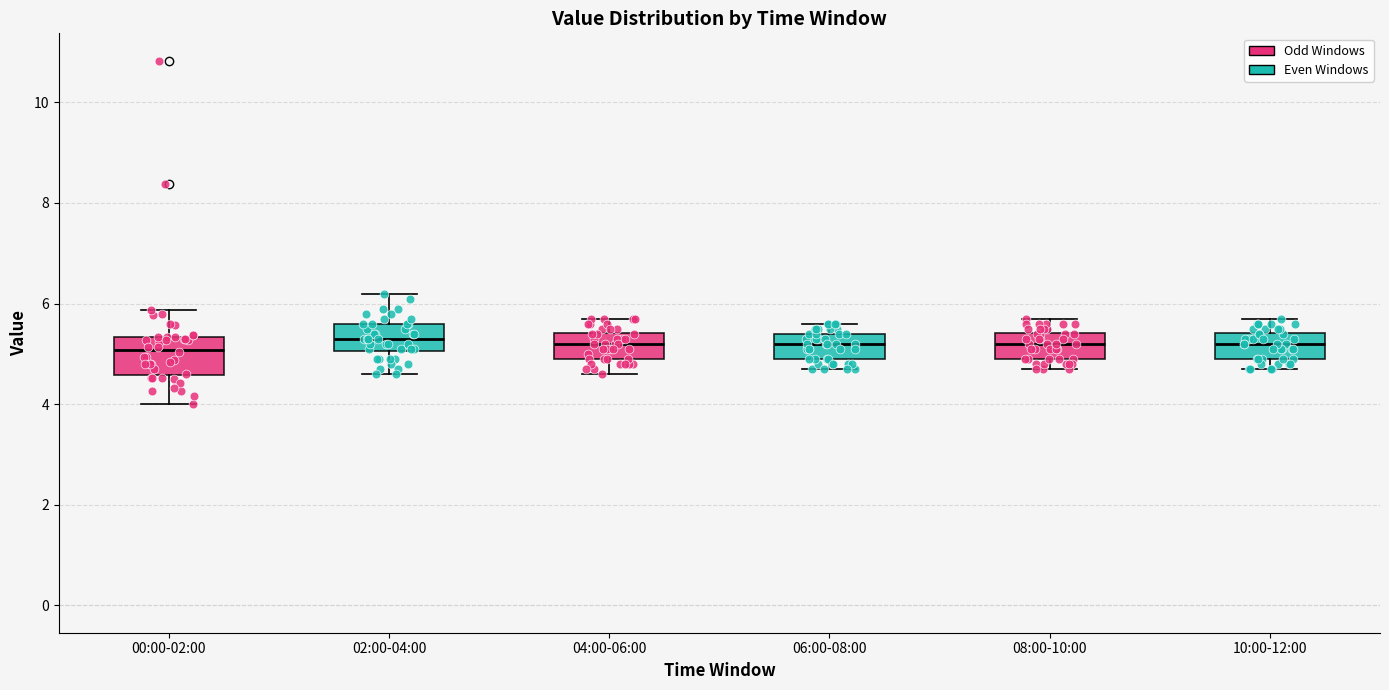

Reading left to right, read every box against the y-axis: the position of its median line, the range the box covers, and the ends of its whiskers. The values are not printed on the chart, so give them approximately, as read against the axis.

00:00-02:00: median 5.0, box 4.6 to 5.4, whiskers 4.0 to 5.8
02:00-04:00: median 5.4, box 5.0 to 5.6, whiskers 4.6 to 6.2
04:00-06:00: median 5.2, box 5.0 to 5.4, whiskers 4.6 to 5.8
06:00-08:00: median 5.2, box 5.0 to 5.4, whiskers 4.8 to 5.6
08:00-10:00: median 5.2, box 5.0 to 5.4, whiskers 4.8 to 5.8
10:00-12:00: median 5.2, box 5.0 to 5.4, whiskers 4.8 to 5.8